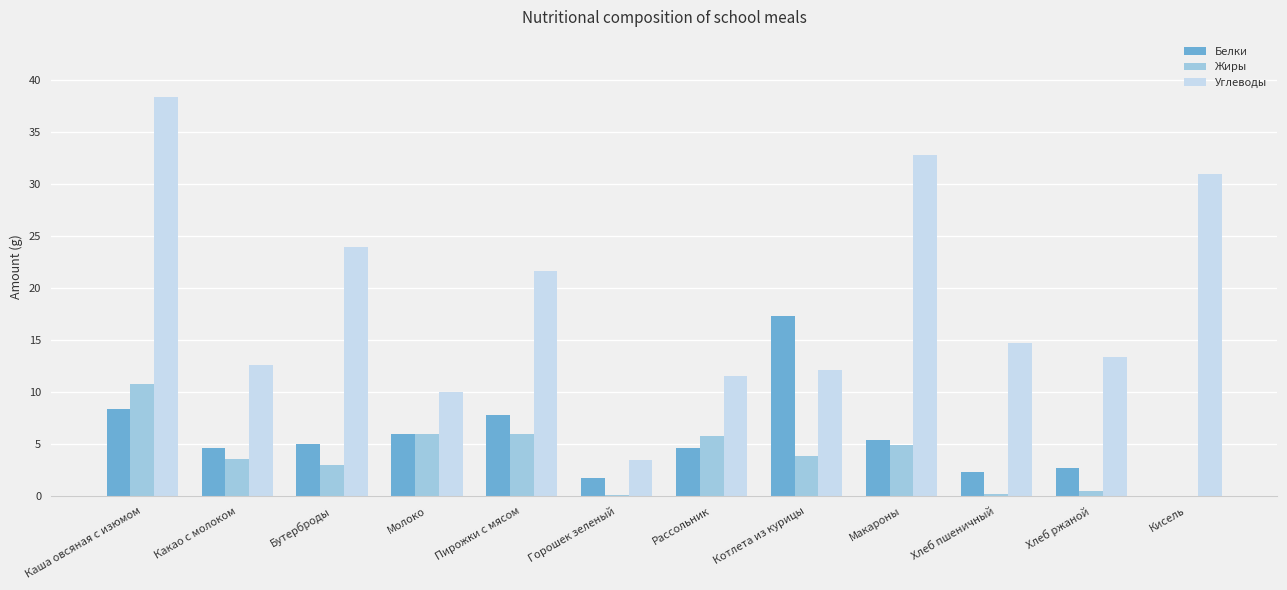

What is the total value across all series at Кисель?

31.0